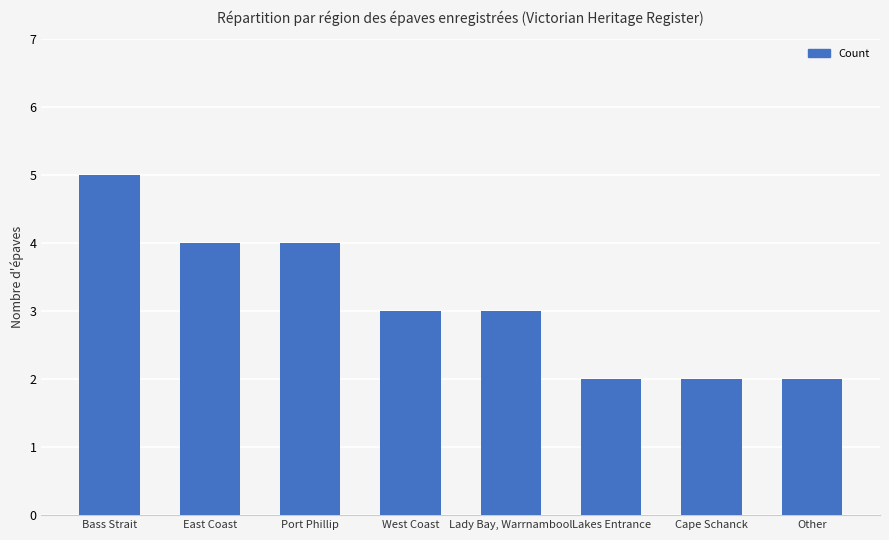

What position from the right is Port Phillip?

6